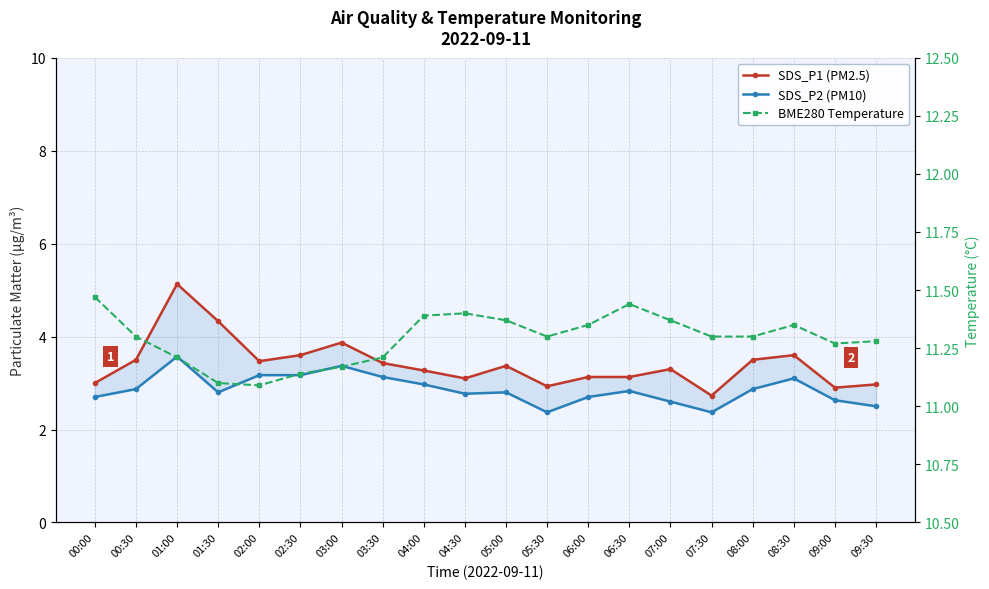

What is the sum of all SDS_P2 (PM10) values?

57.3